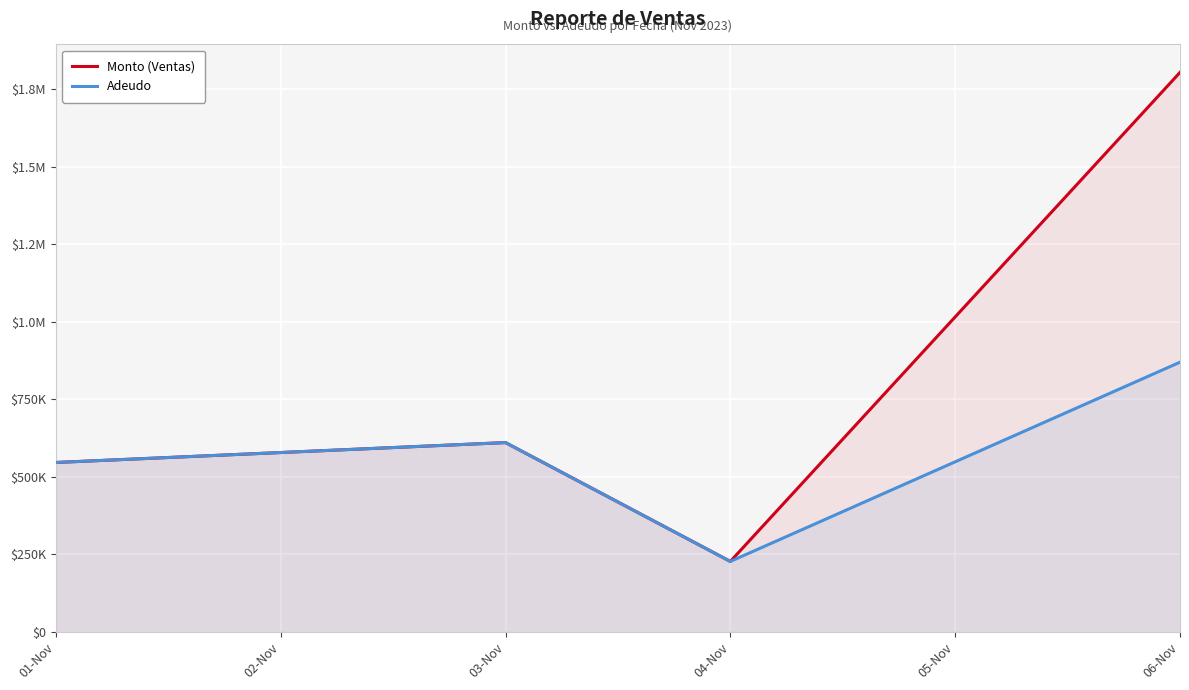

What is the label of the 1st point from the left?

01-Nov